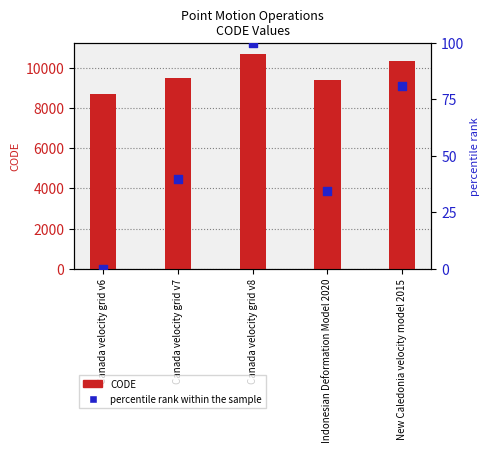

What is the total value across all series at Canada velocity grid v8?

10807.0